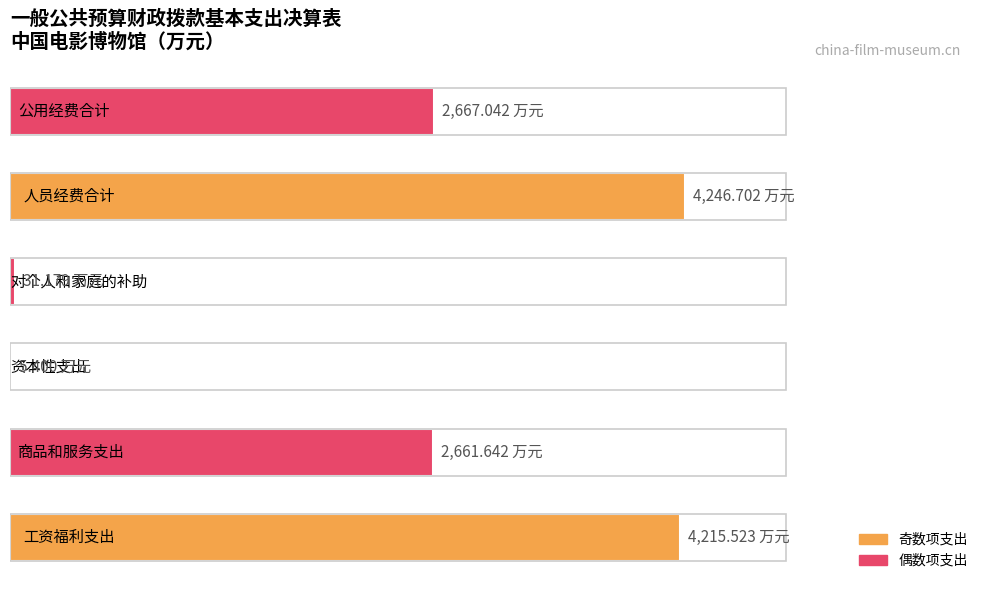

What is the difference between the second highest and minimum values?

4210.1